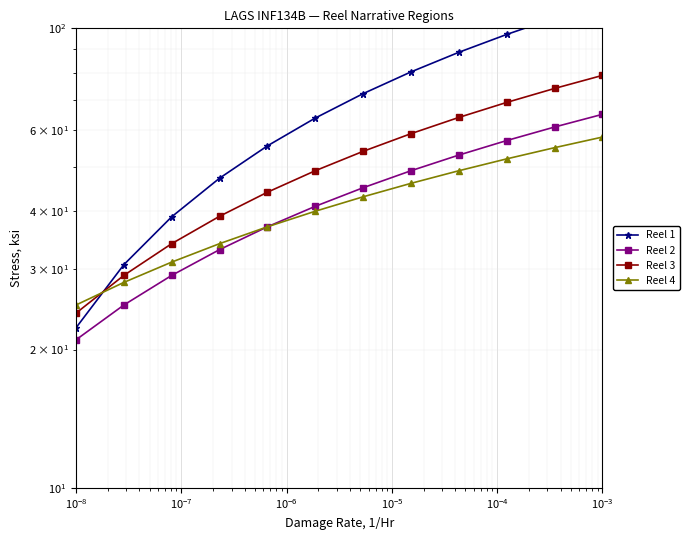

Which has a higher value, $\mathdefault{10^{-9}}$ or $\mathdefault{10^{-5}}$?

$\mathdefault{10^{-5}}$